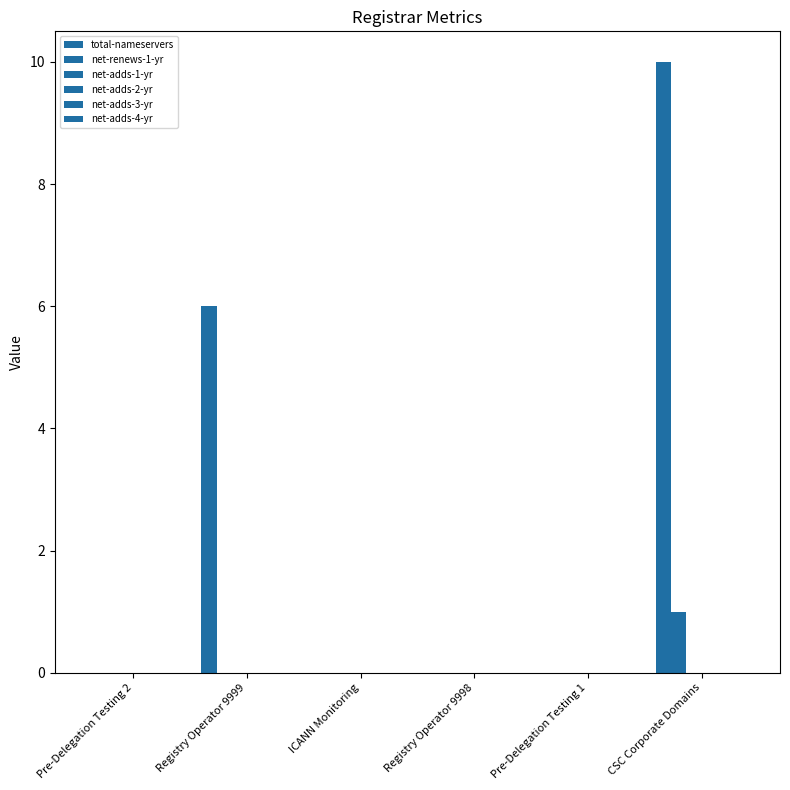

How many series are shown in this chart?

2